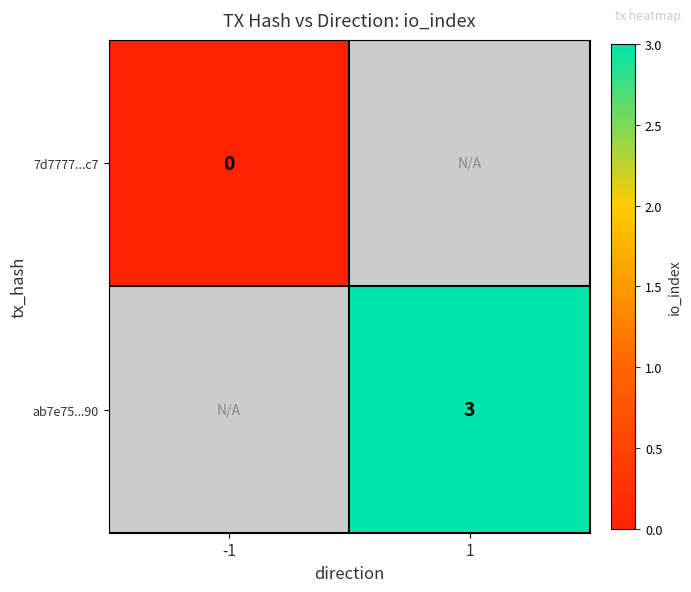

True or false: ab7e75...90 has a value of 4 at 1.

False